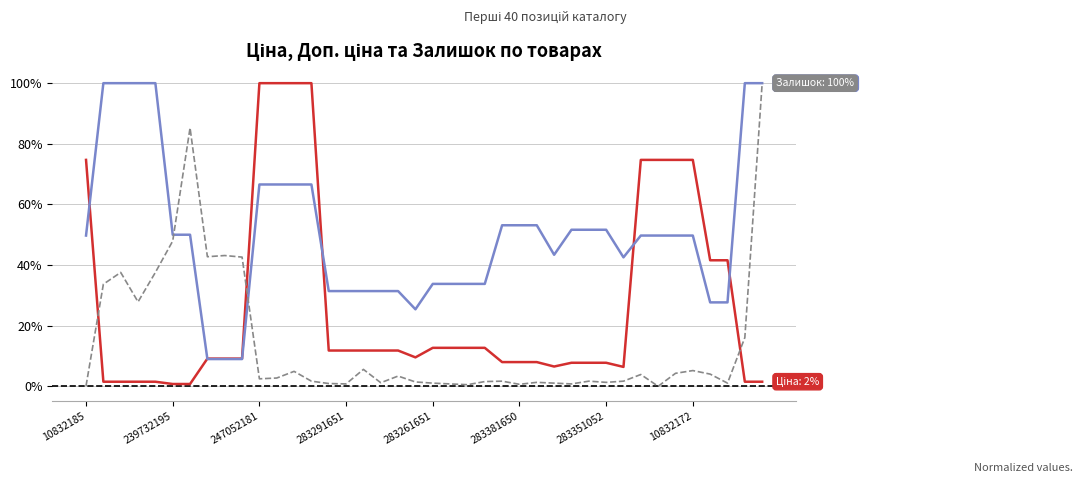

Does the chart have visible grid lines?

Yes